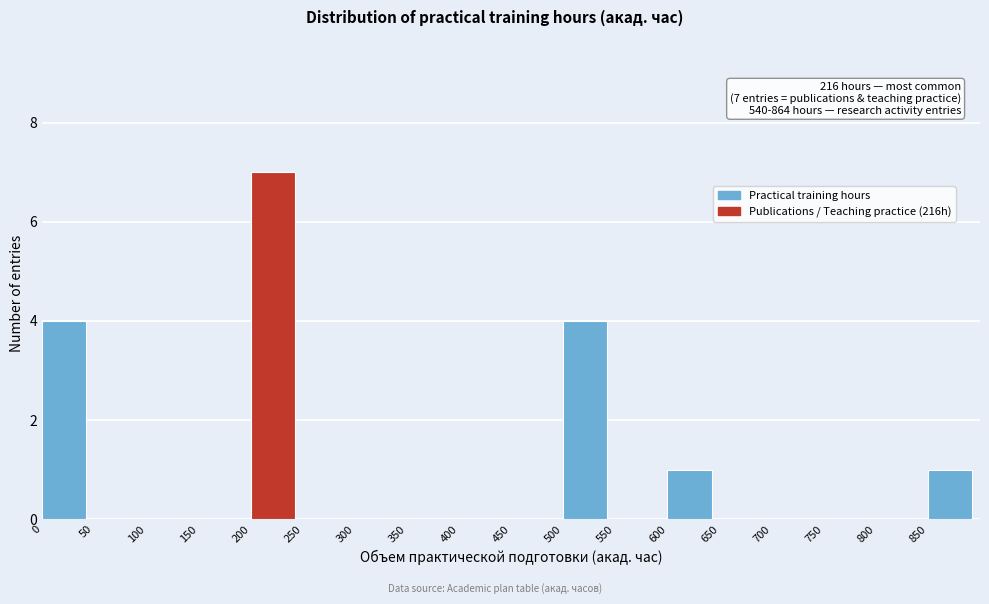

Over which range of the x-axis is the bar tallest?

200 to 250